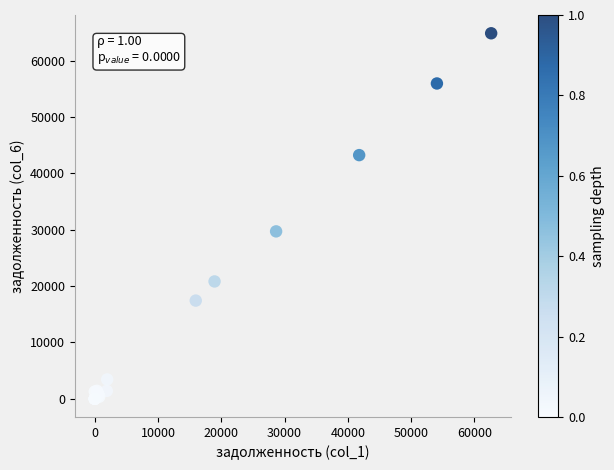

What Y value in the scatter plot is closest to 32441?

29718.1